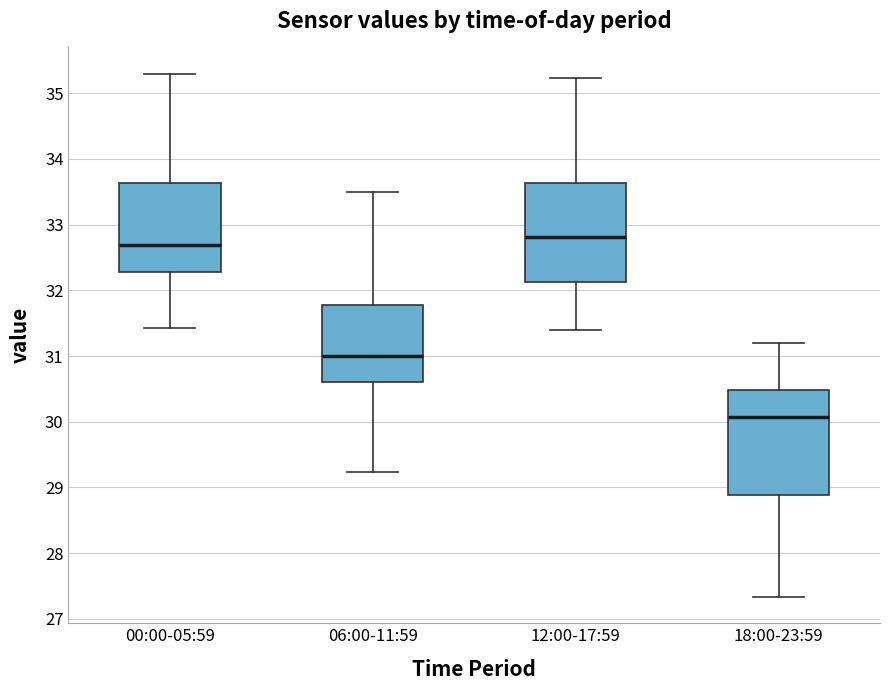

Where does the upper whisker of the box for 18:00-23:59 end on the y-axis? The values are not printed on the chart, so give them approximately, as read against the axis.

31.2